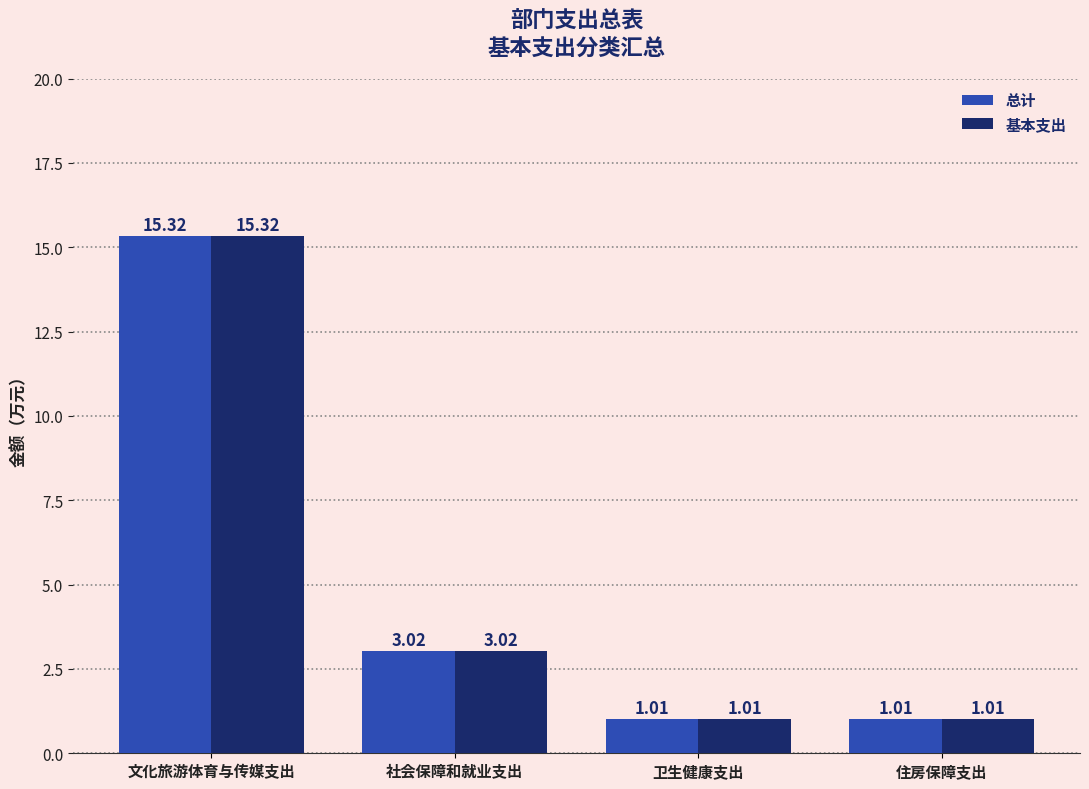

Is the value of 基本支出 at 社会保障和就业支出 greater than the value of 总计 at 文化旅游体育与传媒支出?

No